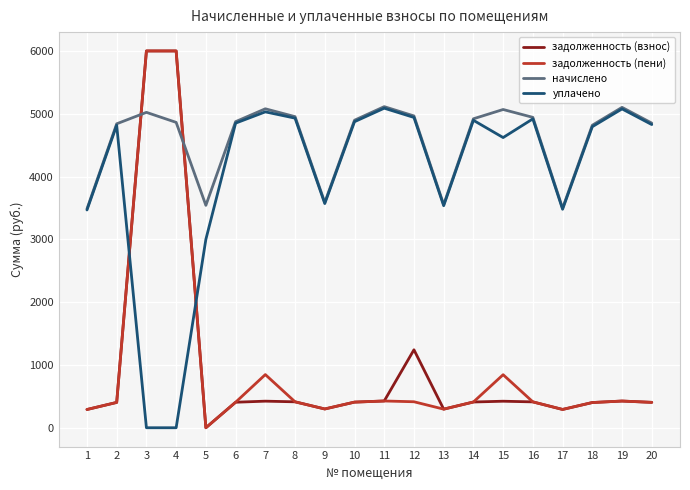

The начислено series shows 2130.6 at 13. True or false?

False